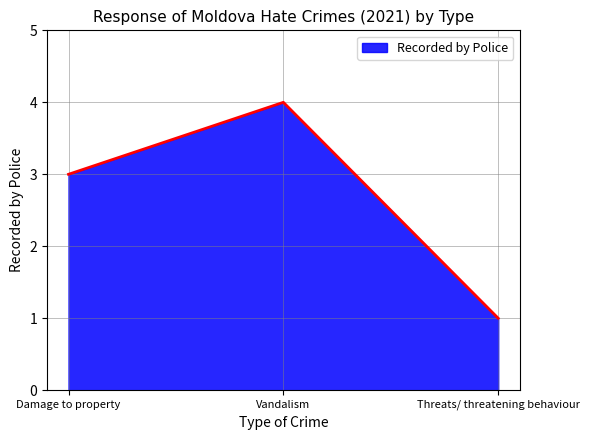

How many values are below 3?

1